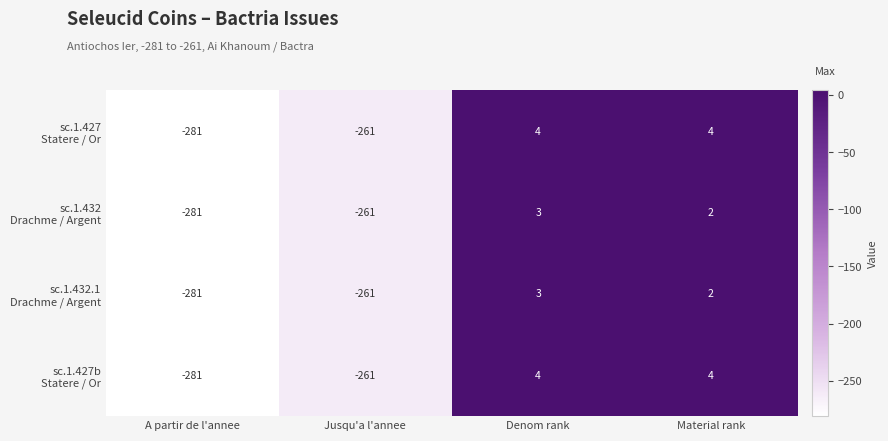

At which category is the sum across all series the highest?

Denom rank